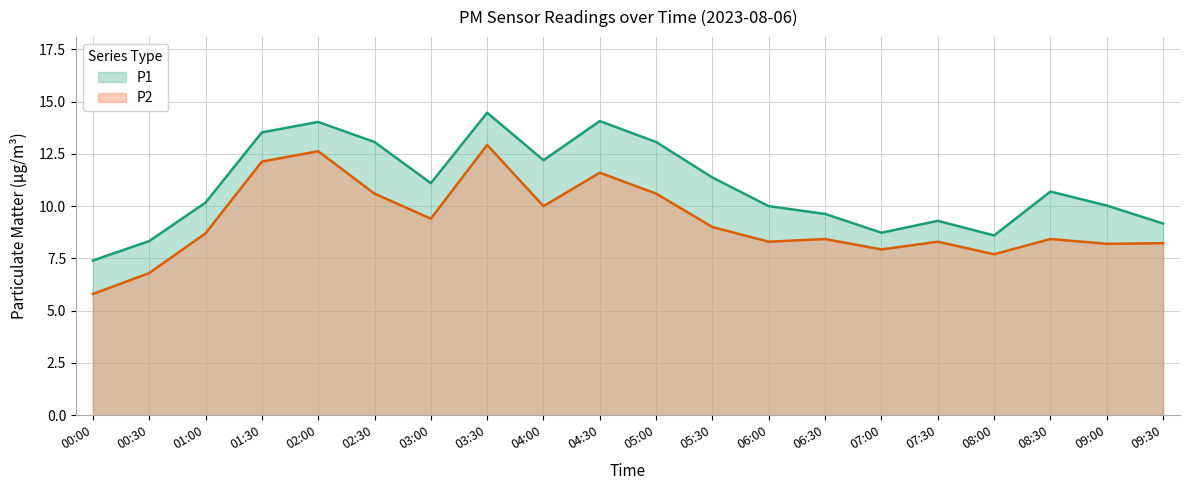

Rank the series at 01:00 from highest to lowest value.

P1, P2